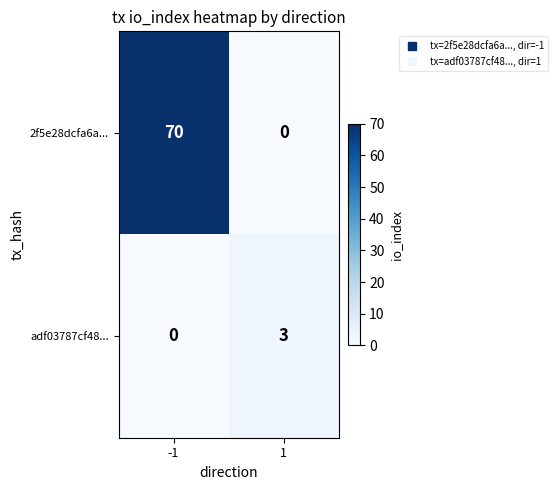

What is the difference between the 2f5e28dcfa6a... values at 1 and -1?

70